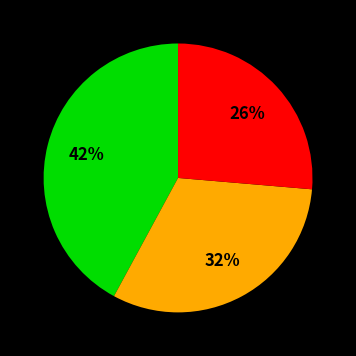

To the nearest percent, what is the difference between the largest and smallest slice percentages?

16%